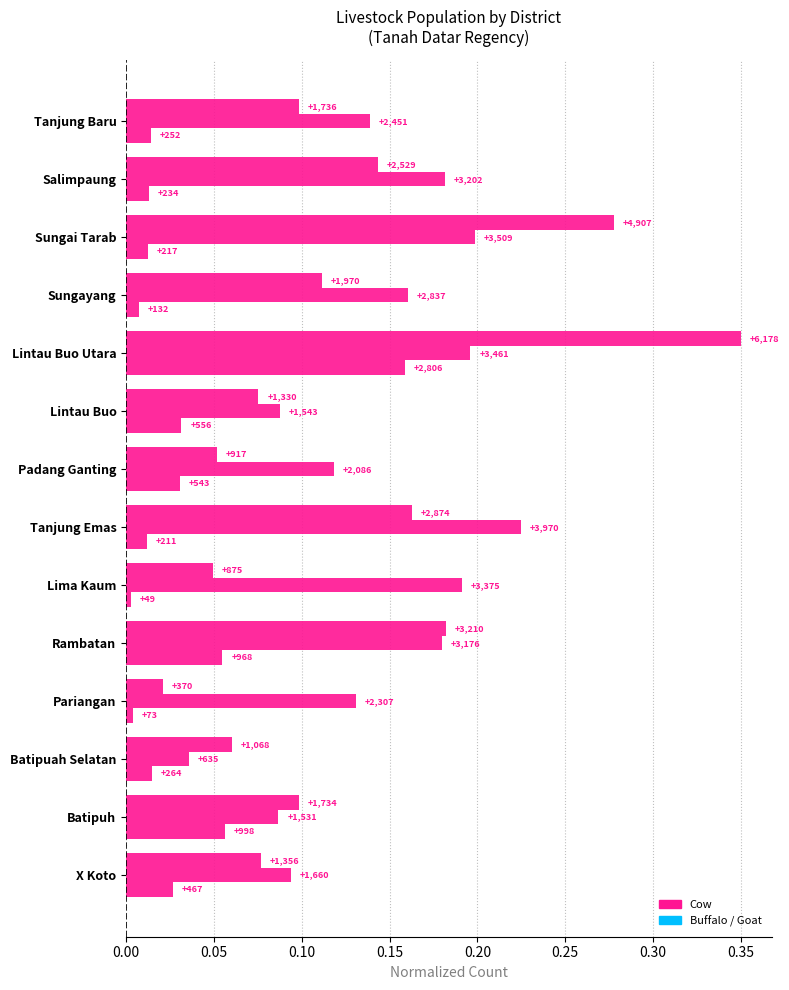

What position from the left is X Koto?

1